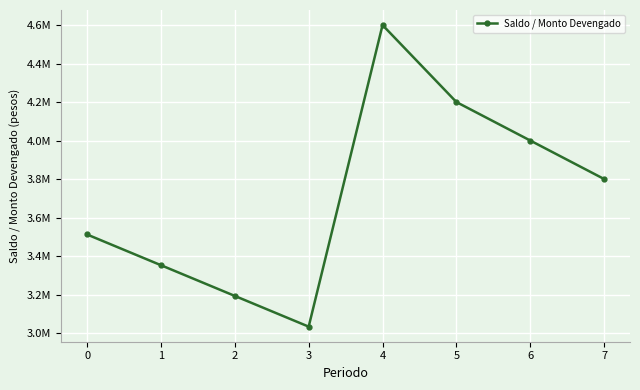

Does the chart have visible grid lines?

Yes